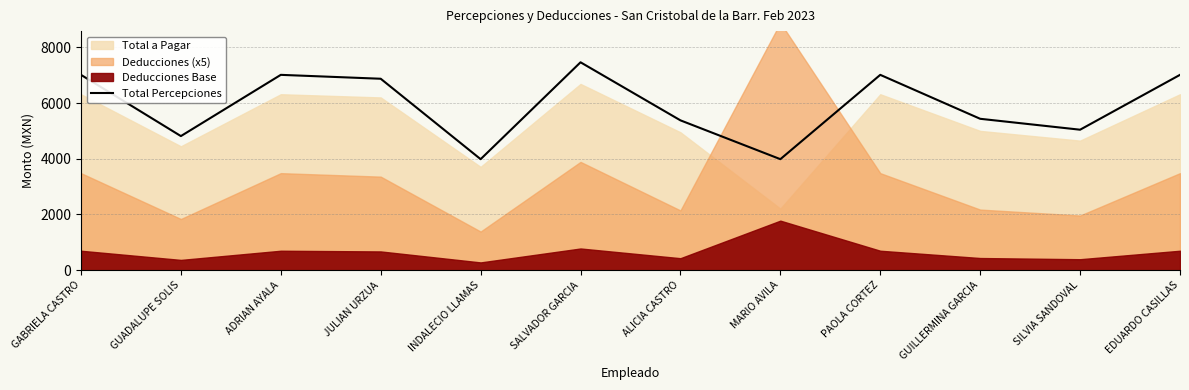

Reading left to right, transcribe all the data shown in this chart.

GABRIELA CASTRO=7013	GUADALUPE SOLIS=4814	ADRIAN AYALA=7013	JULIAN URZUA=6873	INDALECIO LLAMAS=3985	SALVADOR GARCIA=7464	ALICIA CASTRO=5379	MARIO AVILA=3985	PAOLA CORTEZ=7013	GUILLERMINA GARCIA=5435	SILVIA SANDOVAL=5043	EDUARDO CASILLAS=7013